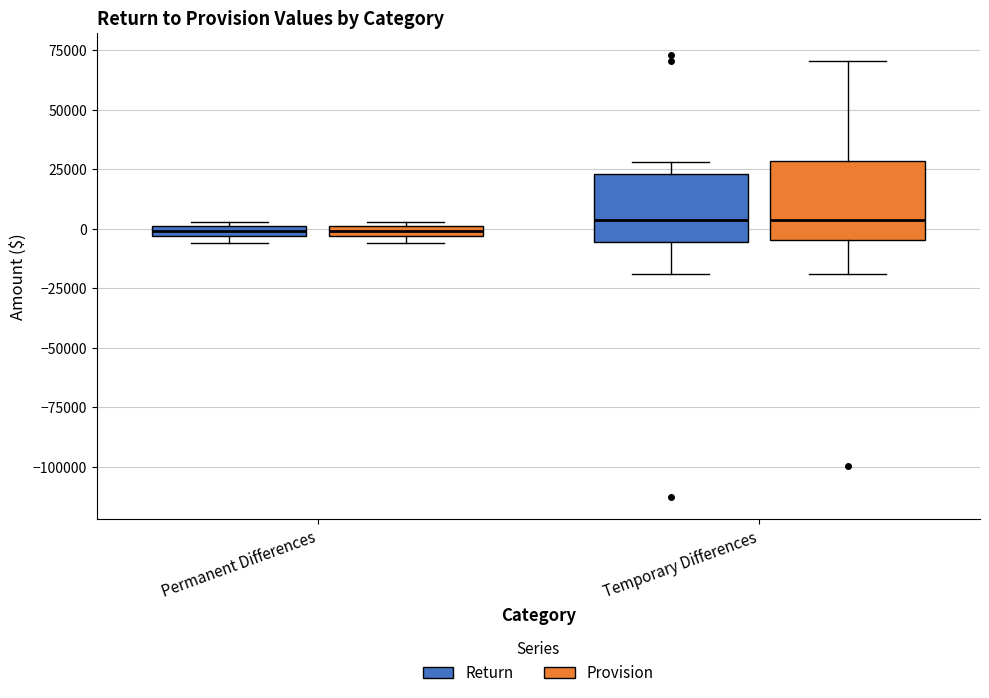

Where is the lower edge of the box for Temporary Differences (Return) on the y-axis? The values are not printed on the chart, so give them approximately, as read against the axis.

-5000